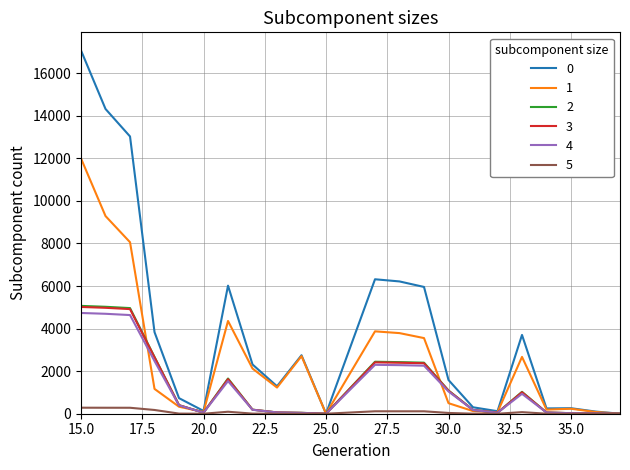

At which category does the chart reach its minimum across all series?

25